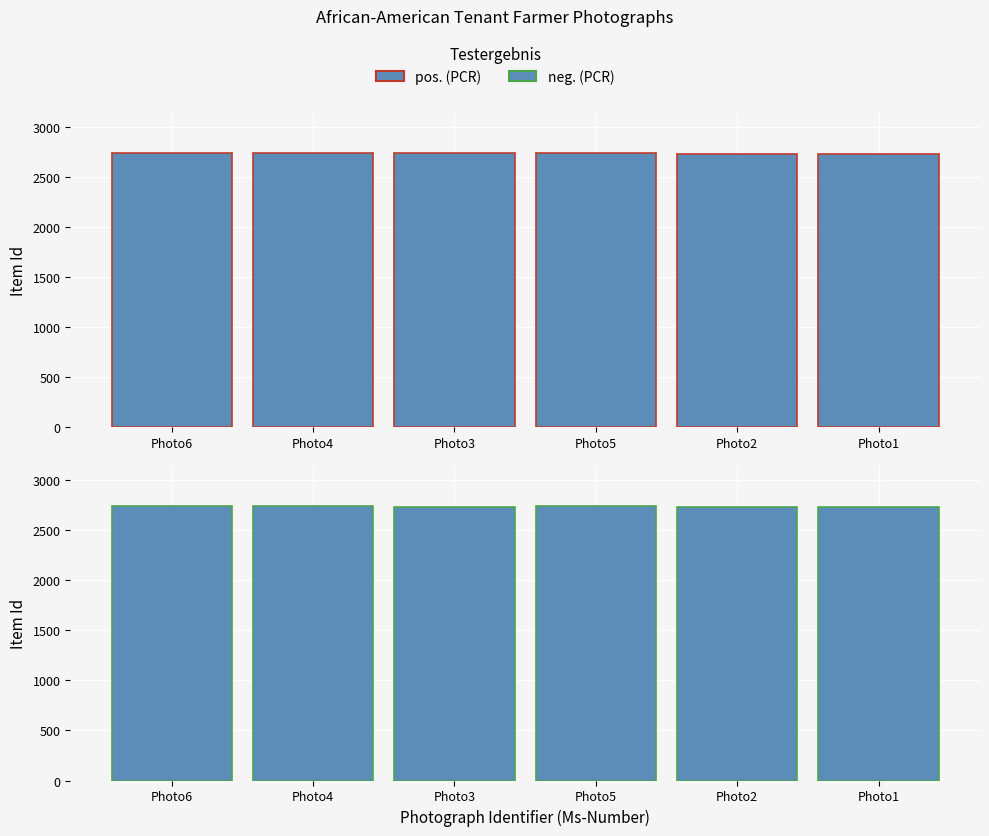

What is the difference between the maximum and second lowest values in the pos. (PCR) series?

4